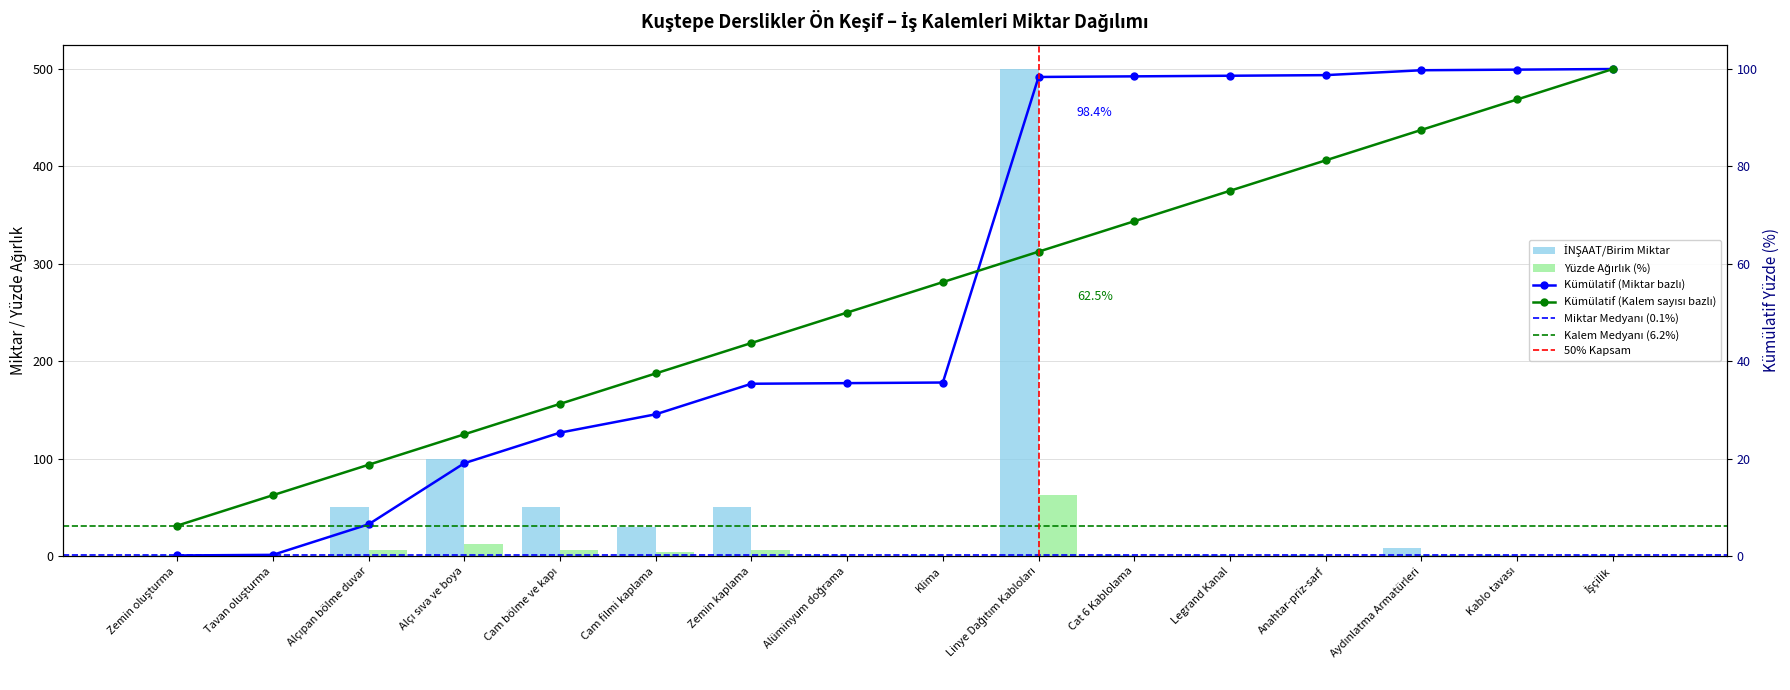

What is the sum of all values?

797